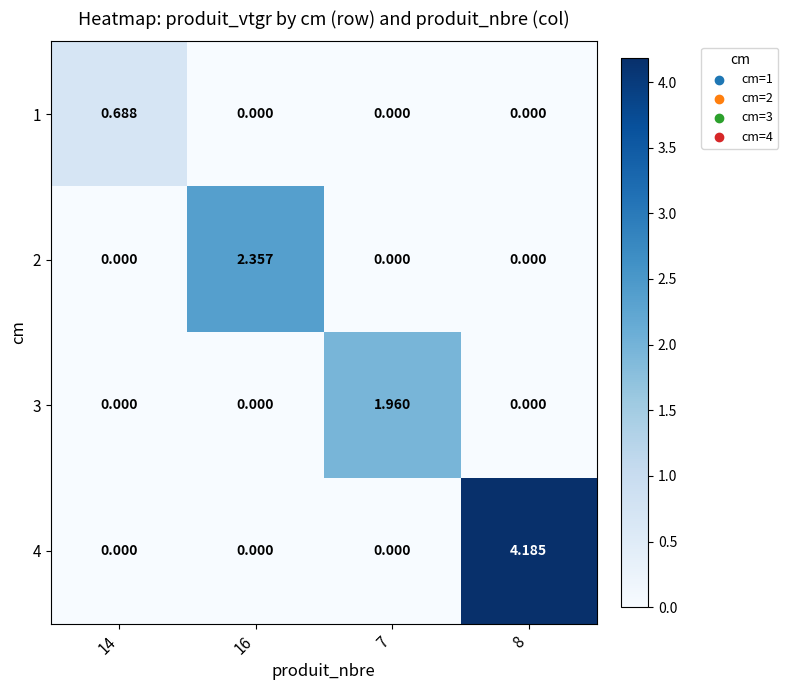

Which series has the widest spread of values?

4